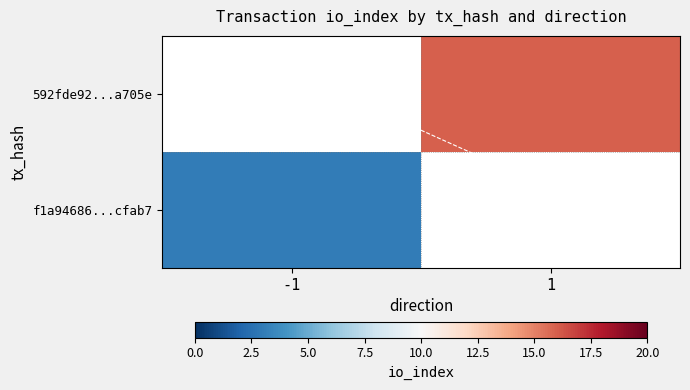

The value of 592fde92...a705e at 1 is 16.0. True or false?

True